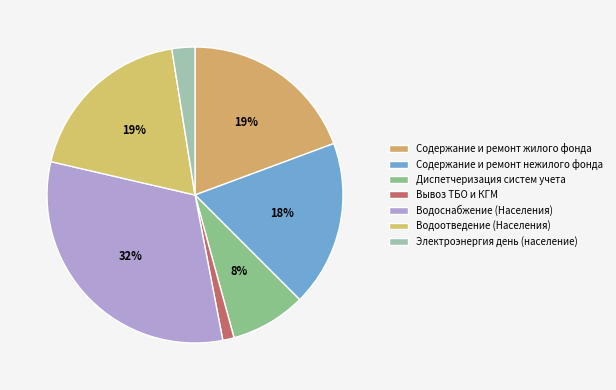

Which category has the biggest portion of the pie?

Водоснабжение (Населения)